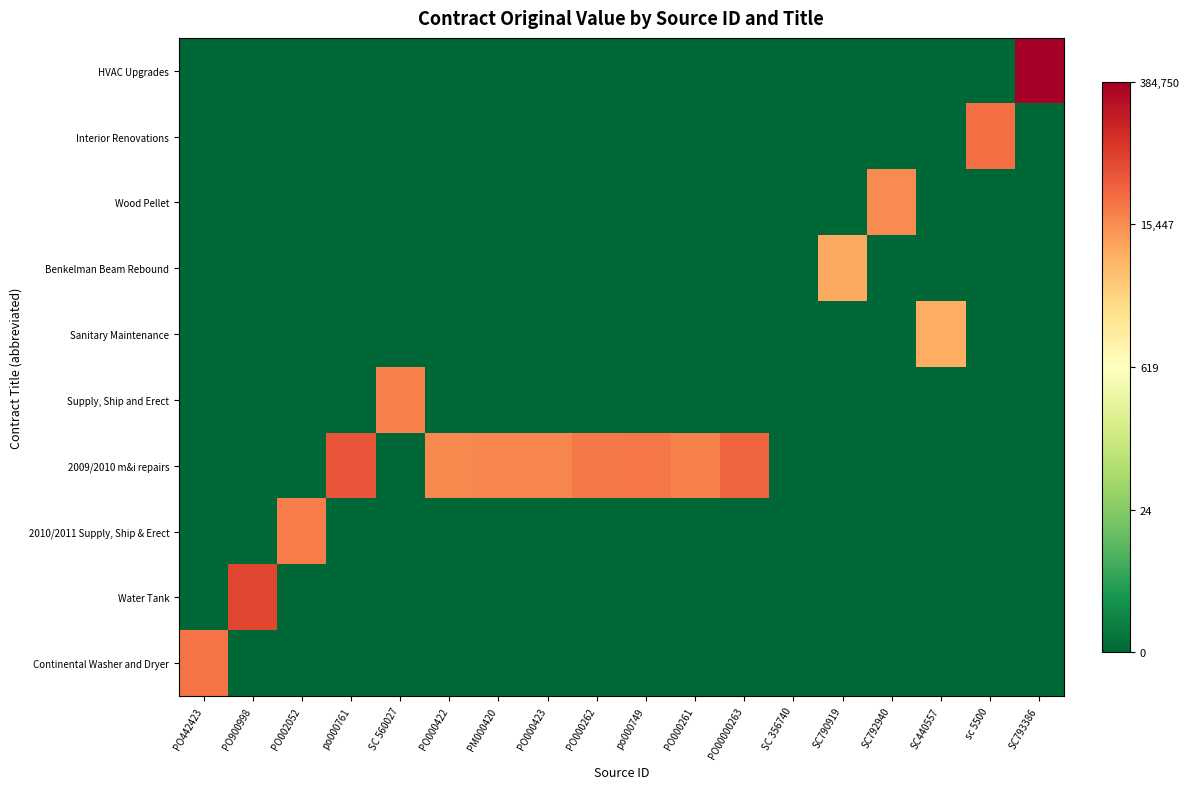

Which series has the widest spread of values?

HVAC Upgrades